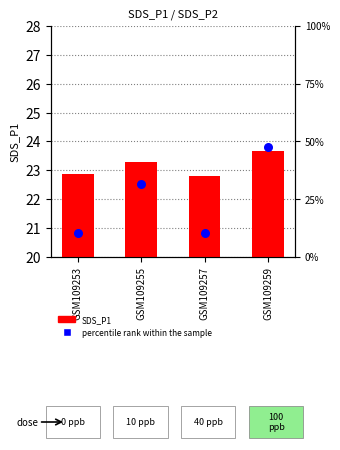

Which series has the largest total across all categories?

percentile rank within the sample